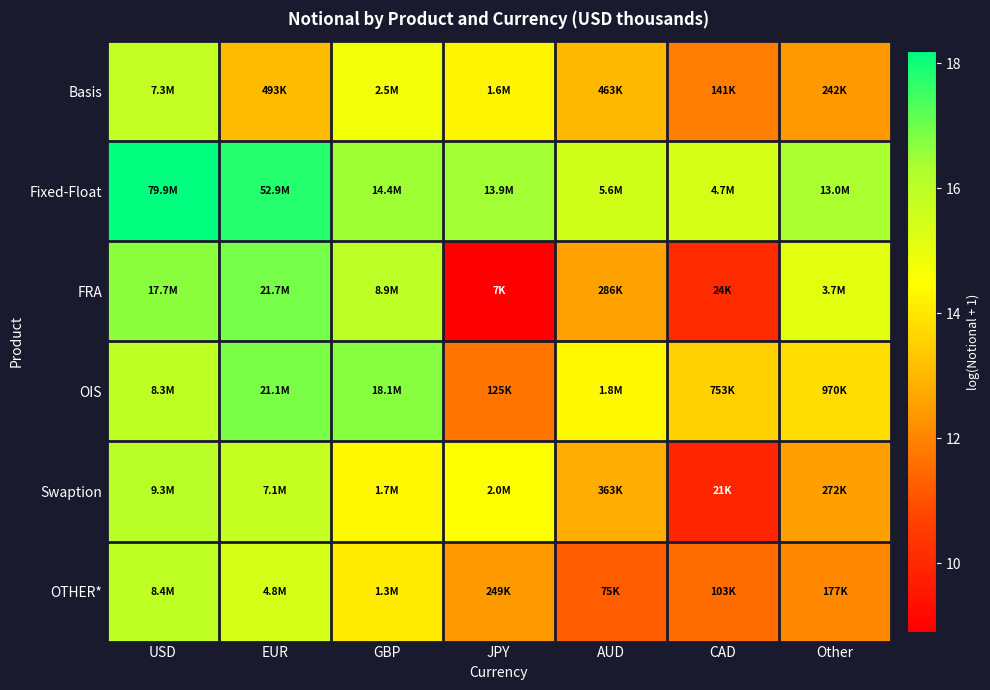

Reading right to left, extract all data points from this chart.

Basis: Other=12.4	CAD=11.9	AUD=13.0	JPY=14.3	GBP=14.7	EUR=13.1	USD=15.8
Fixed-Float: Other=16.4	CAD=15.4	AUD=15.5	JPY=16.4	GBP=16.5	EUR=17.8	USD=18.2
FRA: Other=15.1	CAD=10.1	AUD=12.6	JPY=8.9	GBP=16.0	EUR=16.9	USD=16.7
OIS: Other=13.8	CAD=13.5	AUD=14.4	JPY=11.7	GBP=16.7	EUR=16.9	USD=15.9
Swaption: Other=12.5	CAD=9.9	AUD=12.8	JPY=14.5	GBP=14.4	EUR=15.8	USD=16.0
OTHER*: Other=12.1	CAD=11.5	AUD=11.2	JPY=12.4	GBP=14.1	EUR=15.4	USD=15.9